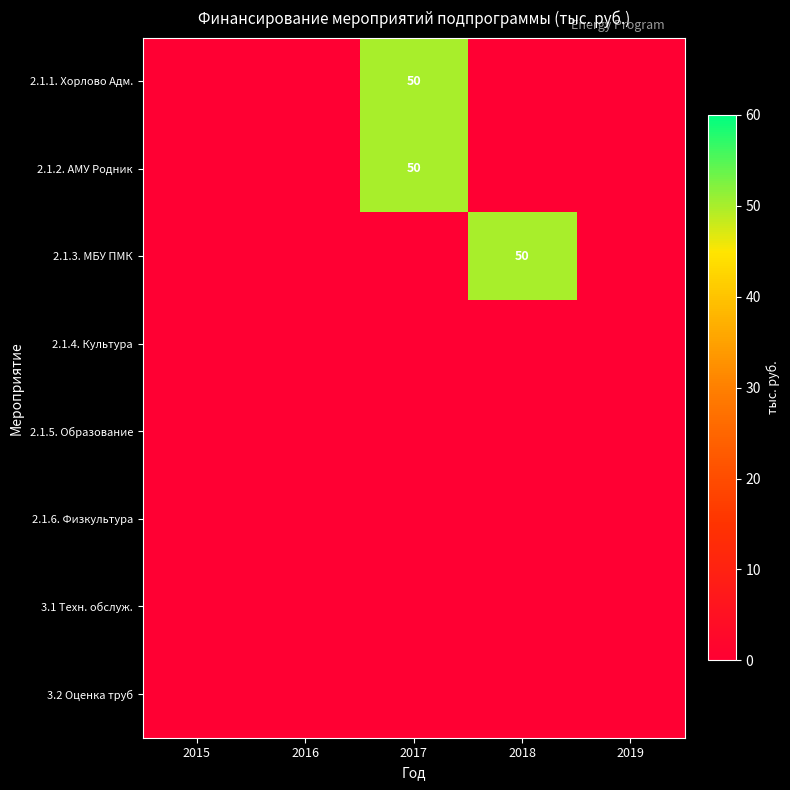

Which category has the lowest value in the 2.1.5. Образование series?

2015